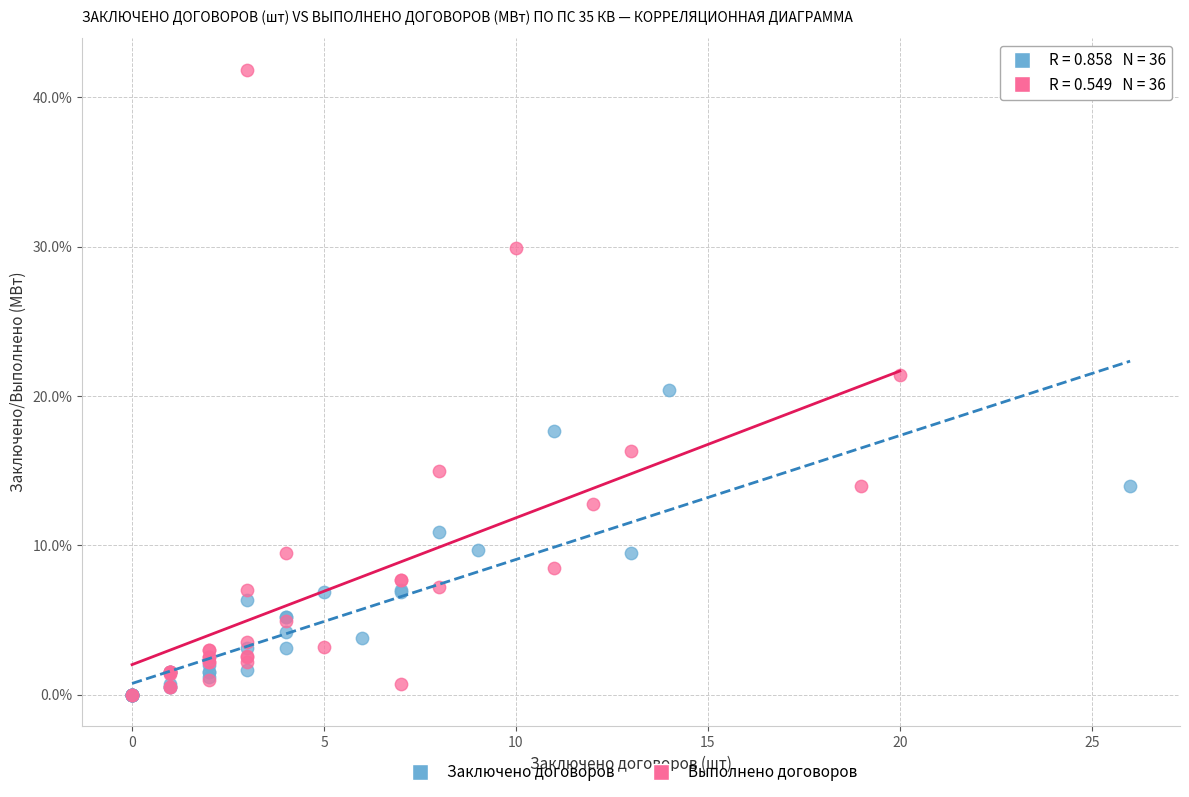

What are all the series names shown in the legend?

Заключено договоров, Выполнено договоров